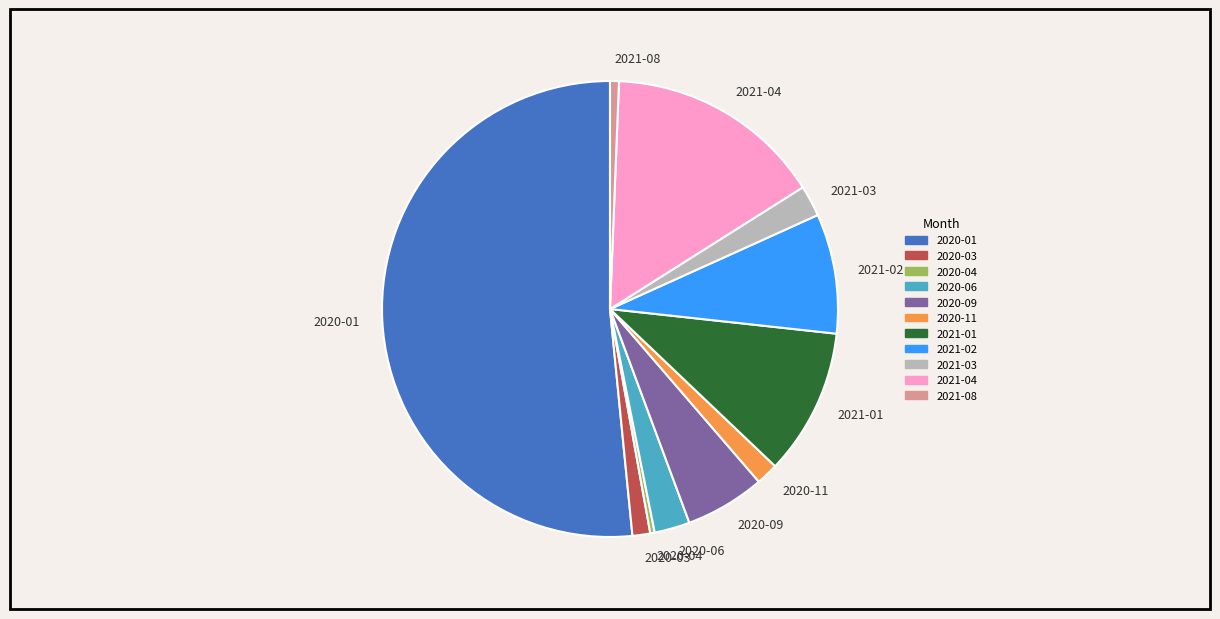

Approximately how many times larger is the value at 2021-08 compared to 2020-03?

0.5